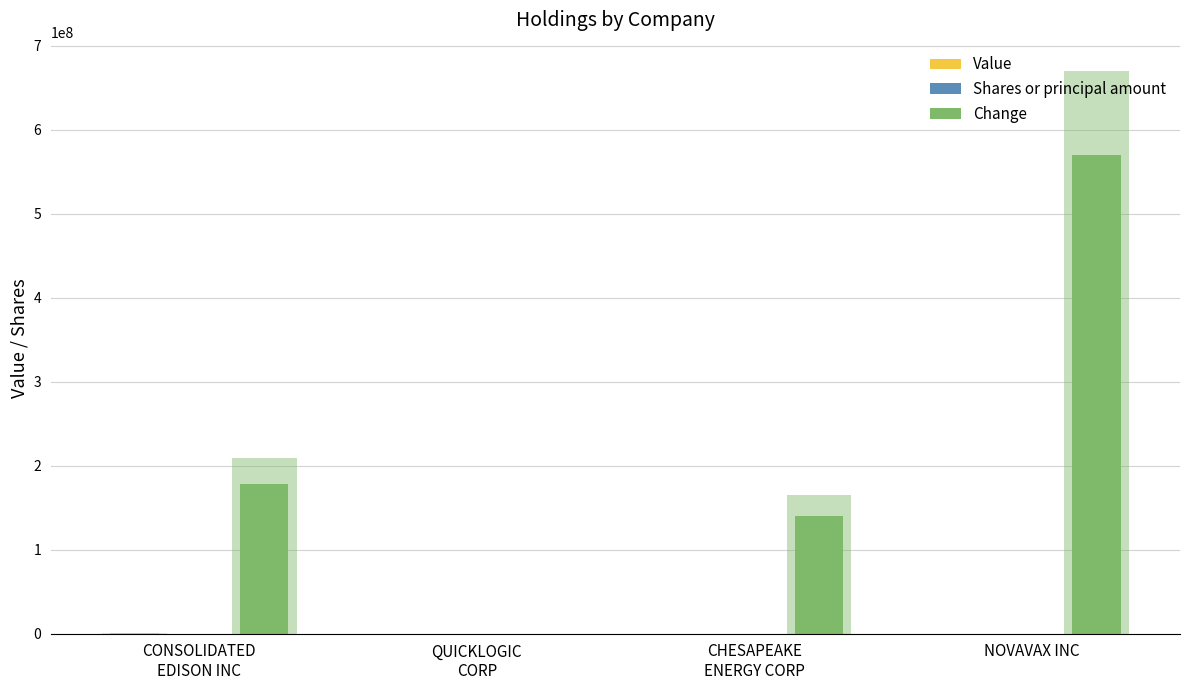

What is the average value of the Change series?

221926319.8